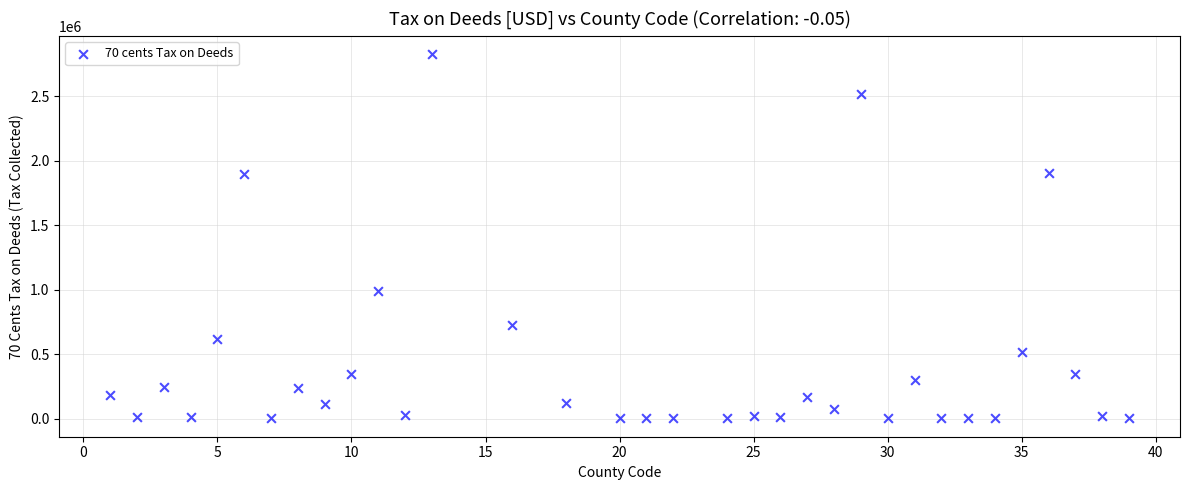

What is the range of X values (max minus min)?

38.0